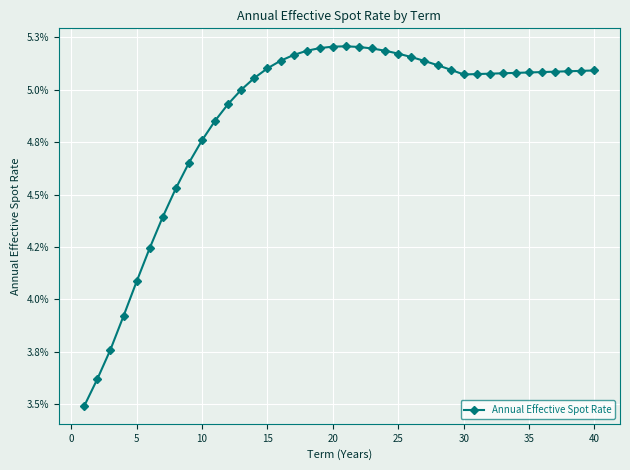

Reading left to right, what are all the values shown in this chart?

0.0	0.0	0.0	0.0	0.0	0.0	0.0	0.0	0.0	0.0	0.0	0.0	0.1	0.1	0.1	0.1	0.1	0.1	0.1	0.1	0.1	0.1	0.1	0.1	0.1	0.1	0.1	0.1	0.1	0.1	0.1	0.1	0.1	0.1	0.1	0.1	0.1	0.1	0.1	0.1